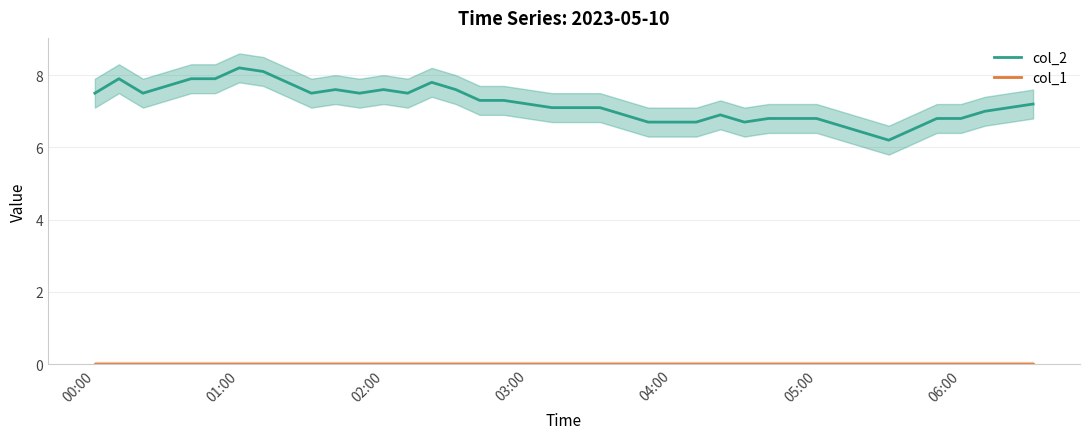

Rank the series by their maximum value, from highest to lowest.

col_2, col_1